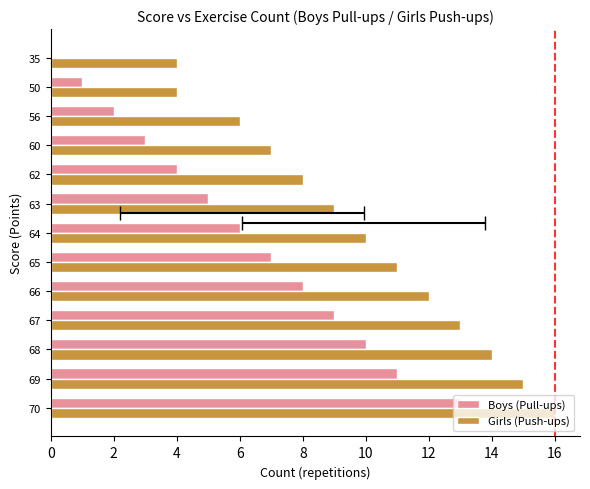

How many data points in Boys (Pull-ups) are less than 6?

6